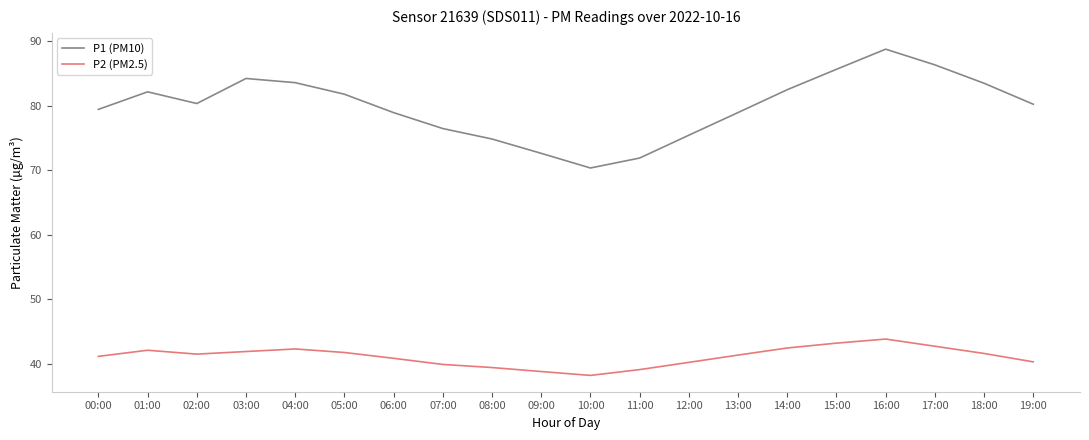

What position from the right is 17:00?

3